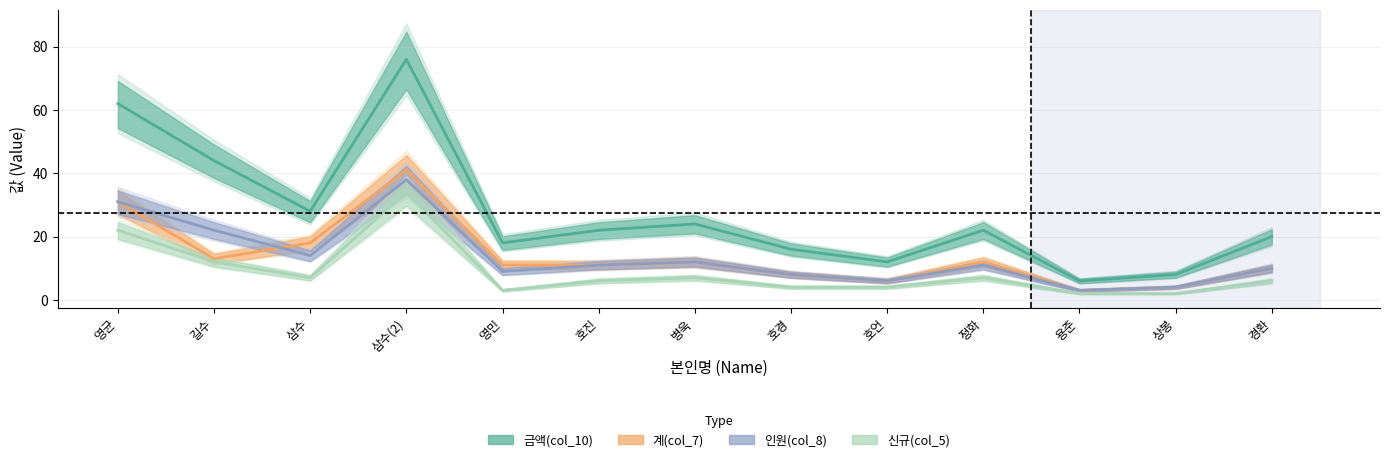

The value of 신규(col_5) at 병욱 is 7. True or false?

True